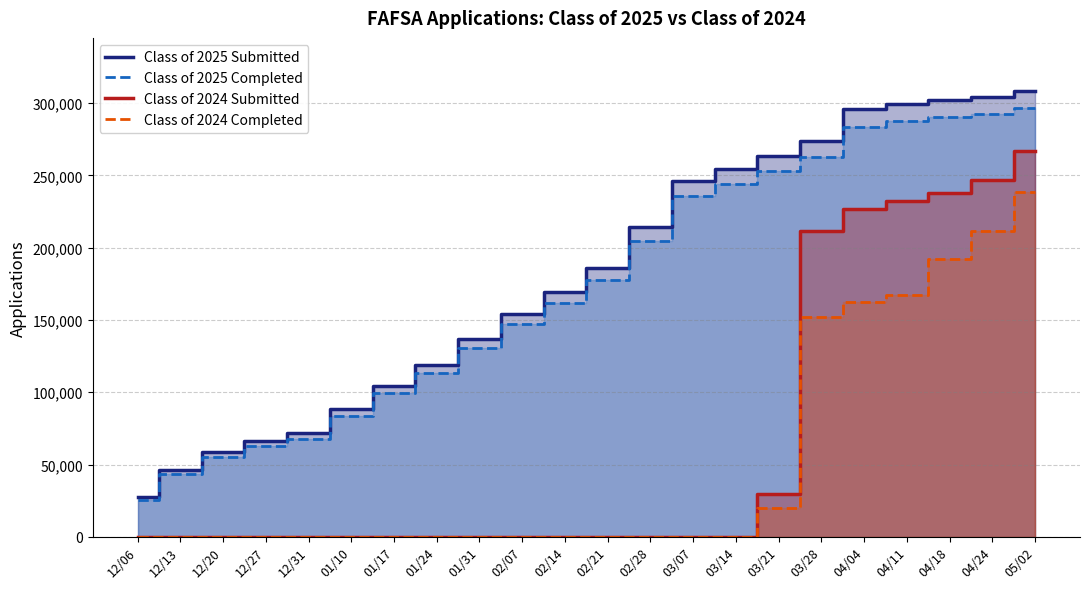

What is the spread (max minus min) of values at 04/18?

109882